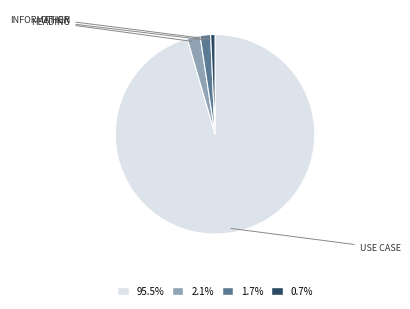

Does any single category account for the majority?

Yes